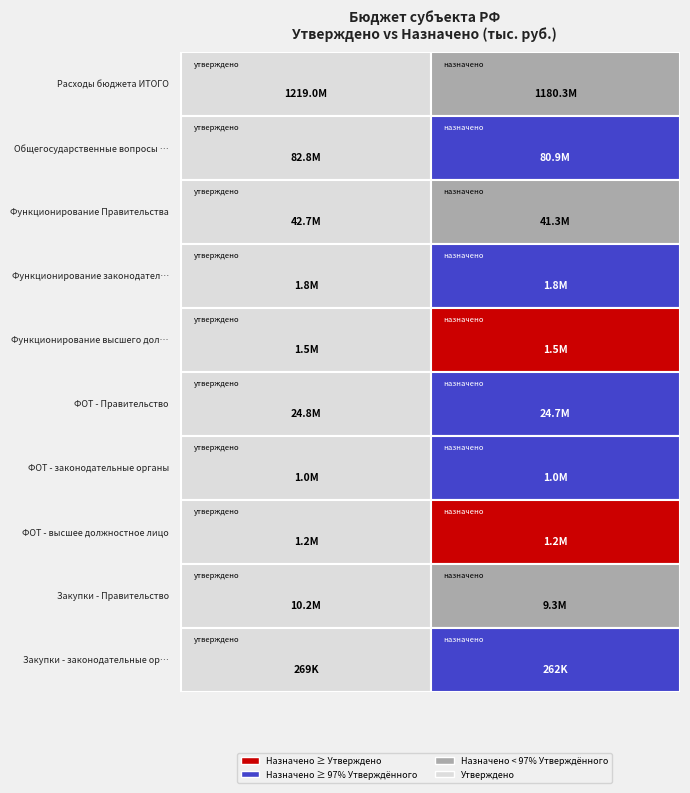

Which series changed the most between утверждено and назначено?

Расходы бюджета ИТОГО